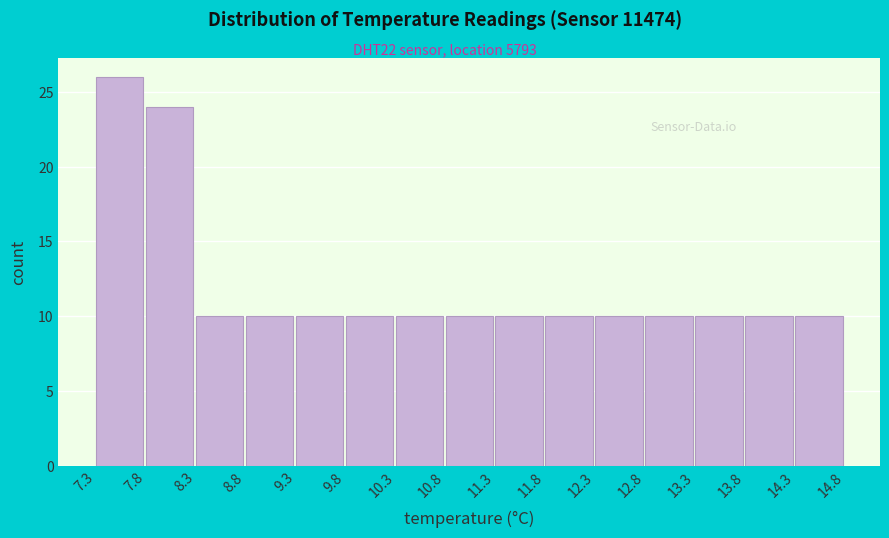

Over which range of the x-axis is the bar tallest?

7.3 to 7.8